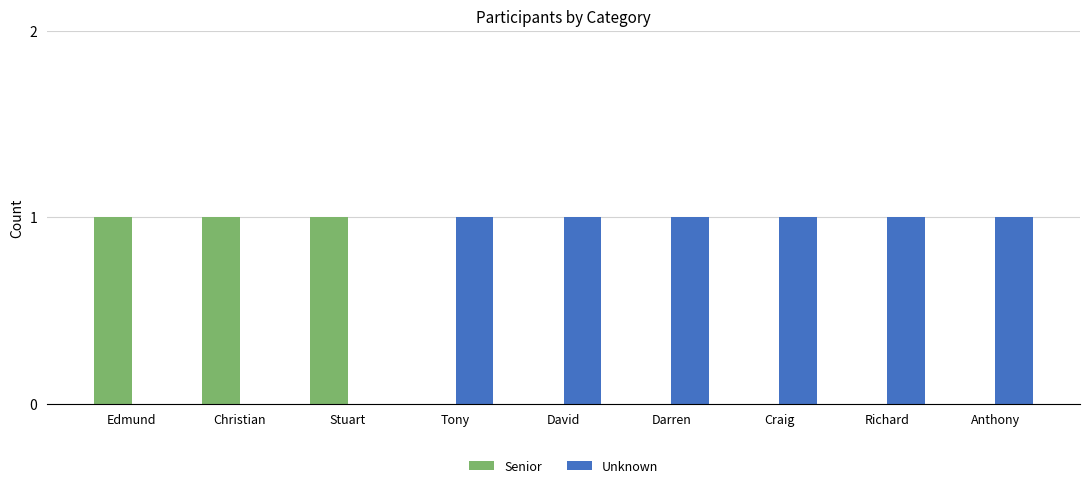

Reading left to right, transcribe all the data shown in this chart.

Senior: 1	1	1	0	0	0	0	0	0
Unknown: 0	0	0	1	1	1	1	1	1